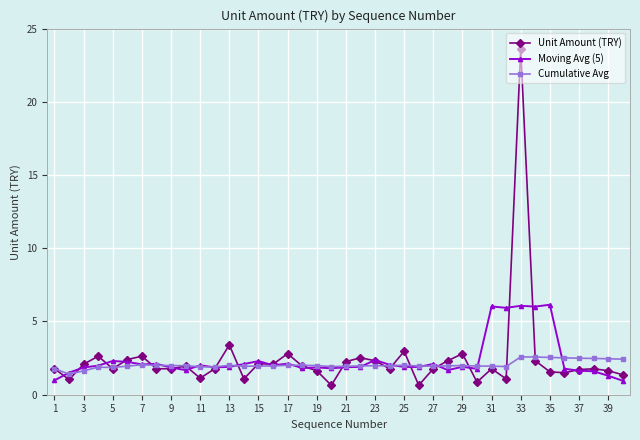

Rank the series by their maximum value, from lowest to highest.

Cumulative Avg, Moving Avg (5), Unit Amount (TRY)